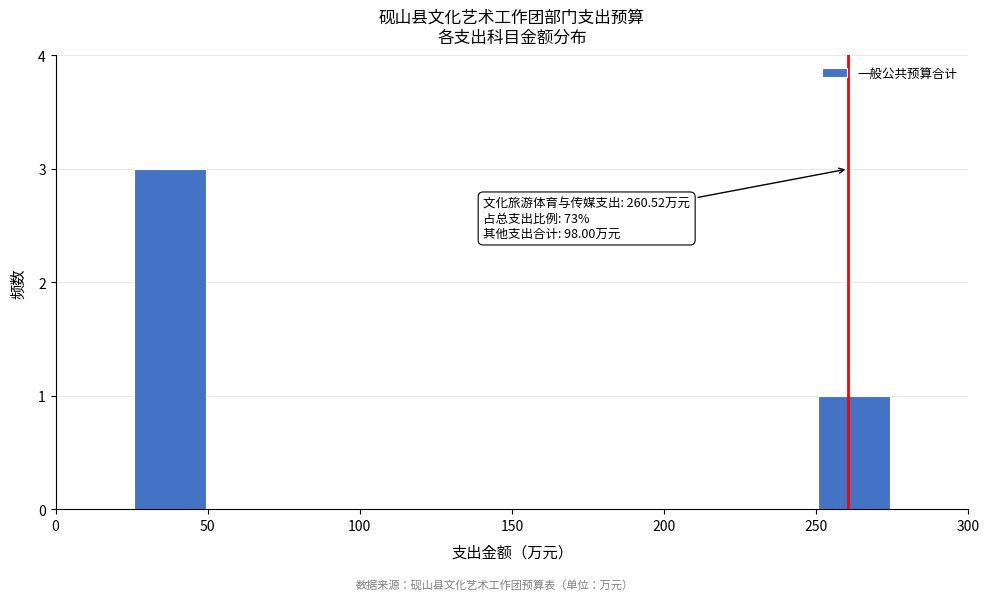

Which range on the x-axis has the tallest bar?

25 to 50